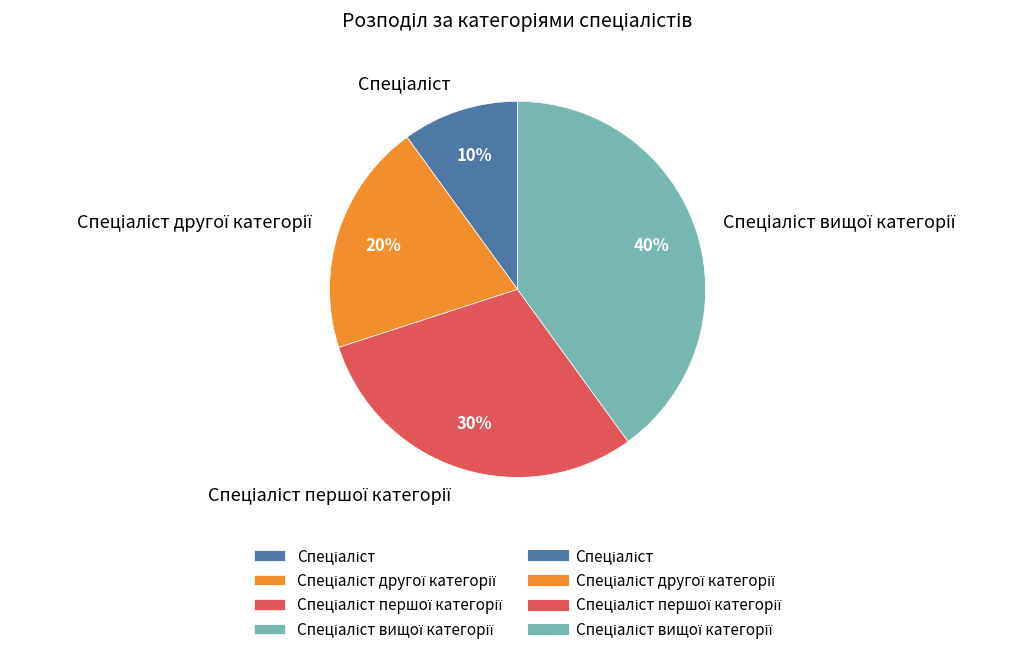

Does any single category account for the majority?

No